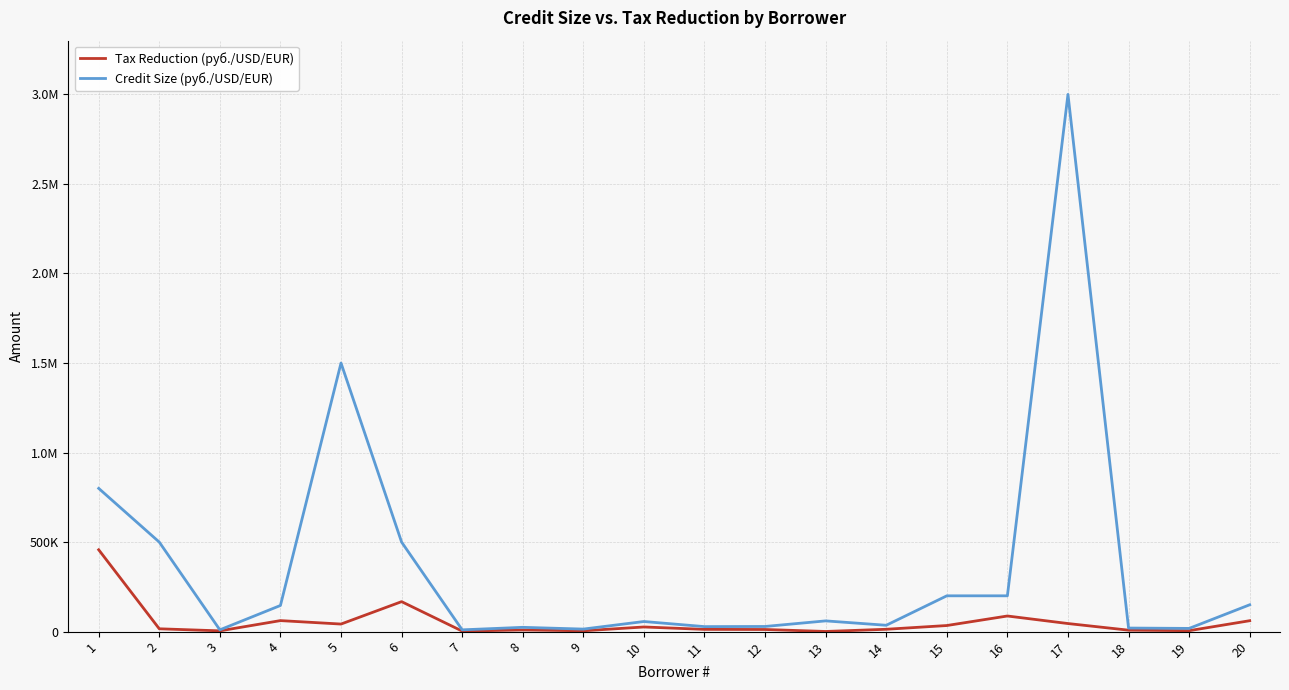

What is the value of the Credit Size (руб./USD/EUR) point at the 18th from the left?

20000.0